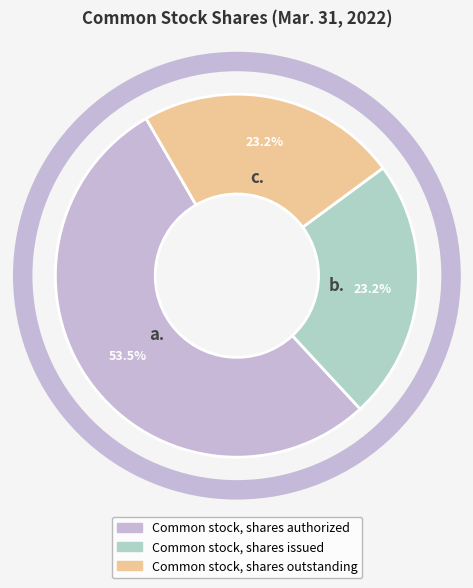

Do Common stock, shares issued and Common stock, shares outstanding together represent more than half of the pie?

No